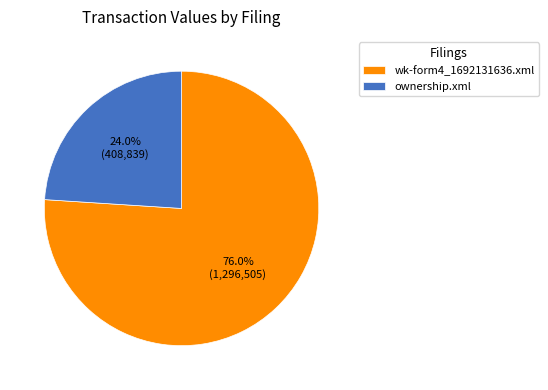

How many segments does this pie chart have?

2